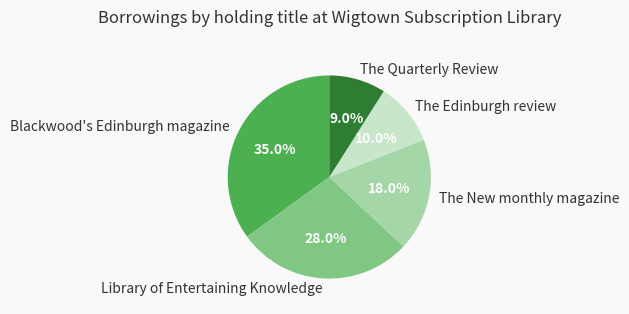

Combined, what portion of the pie is The New monthly magazine and Blackwood's Edinburgh magazine?

53.0%